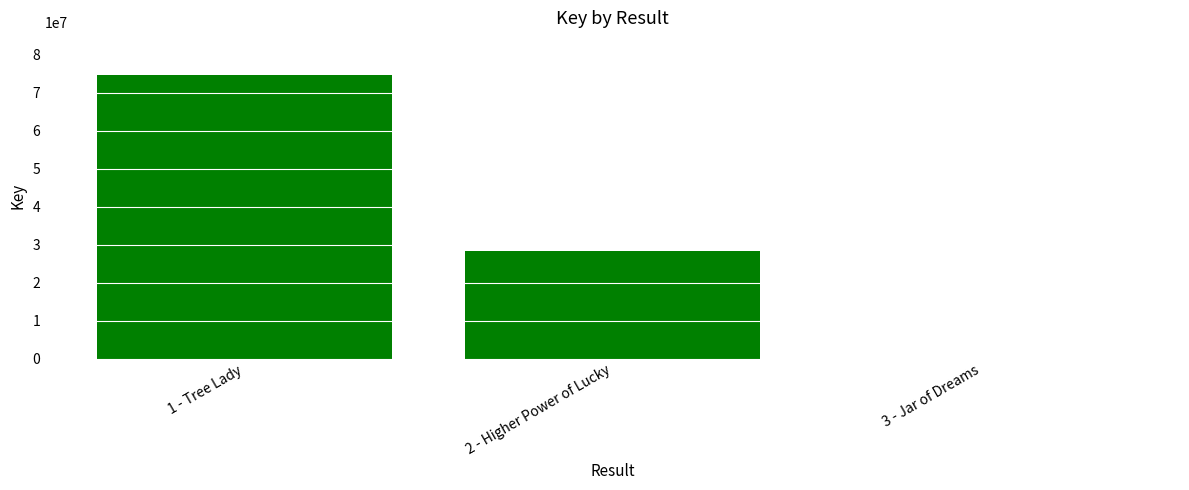

Reading right to left, extract all data points from this chart.

6285	28434377	74652274